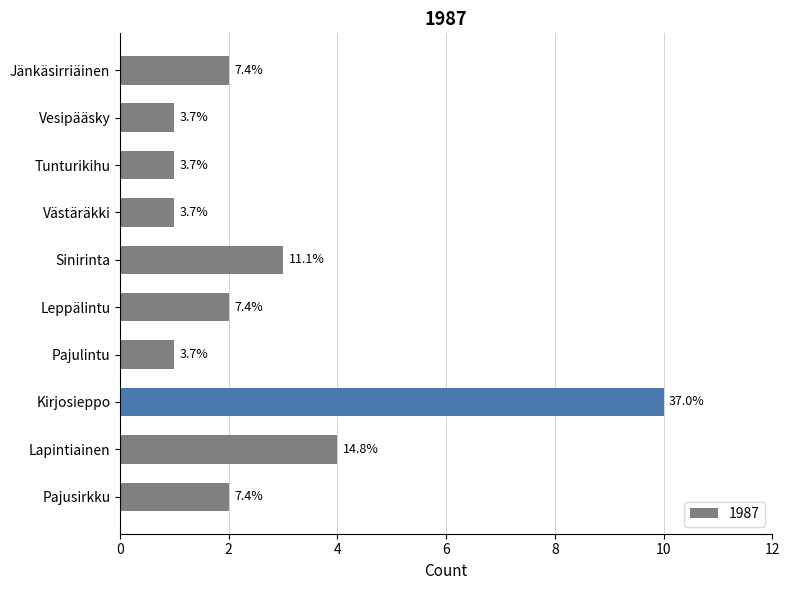

What is the minimum value shown in the chart?

1